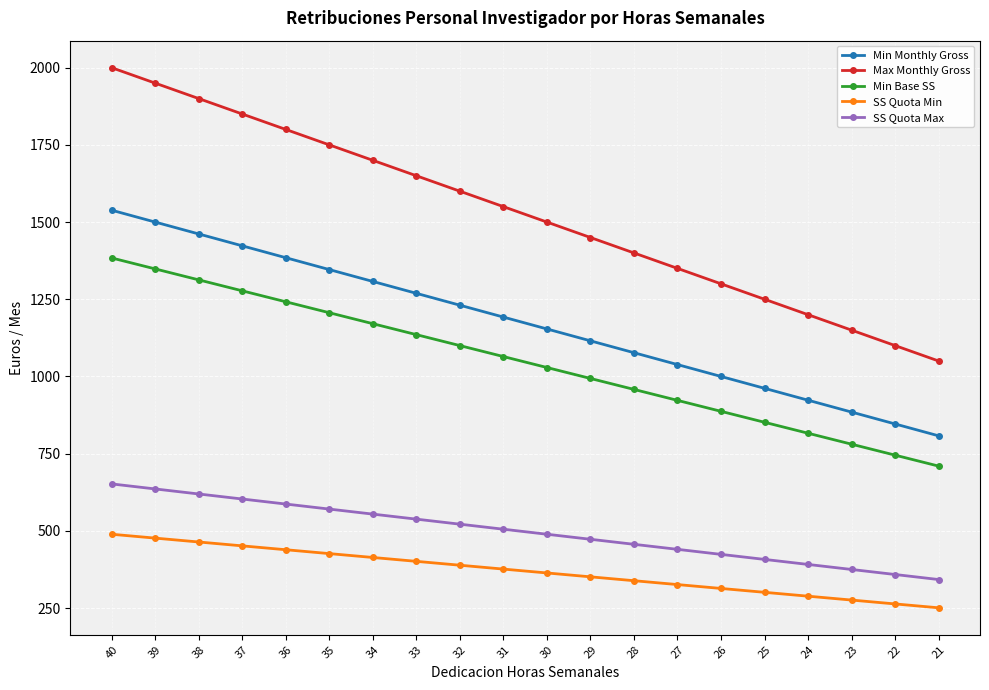

Which series has the widest spread of values?

Max Monthly Gross